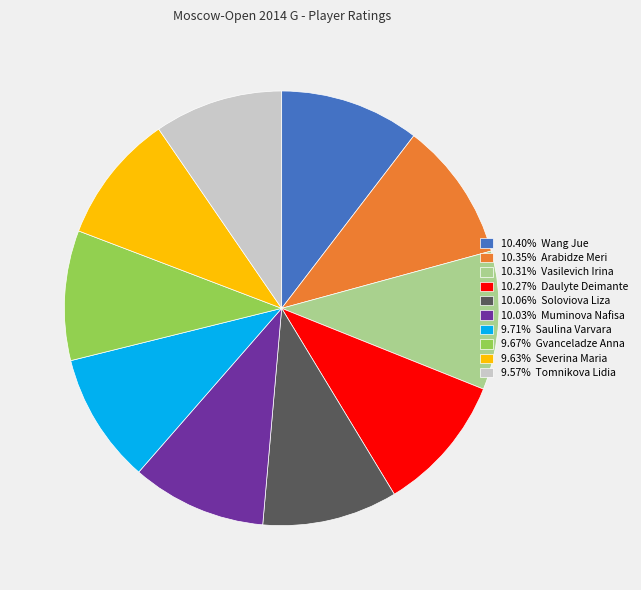

Is there any slice that represents more than half of the pie?

No